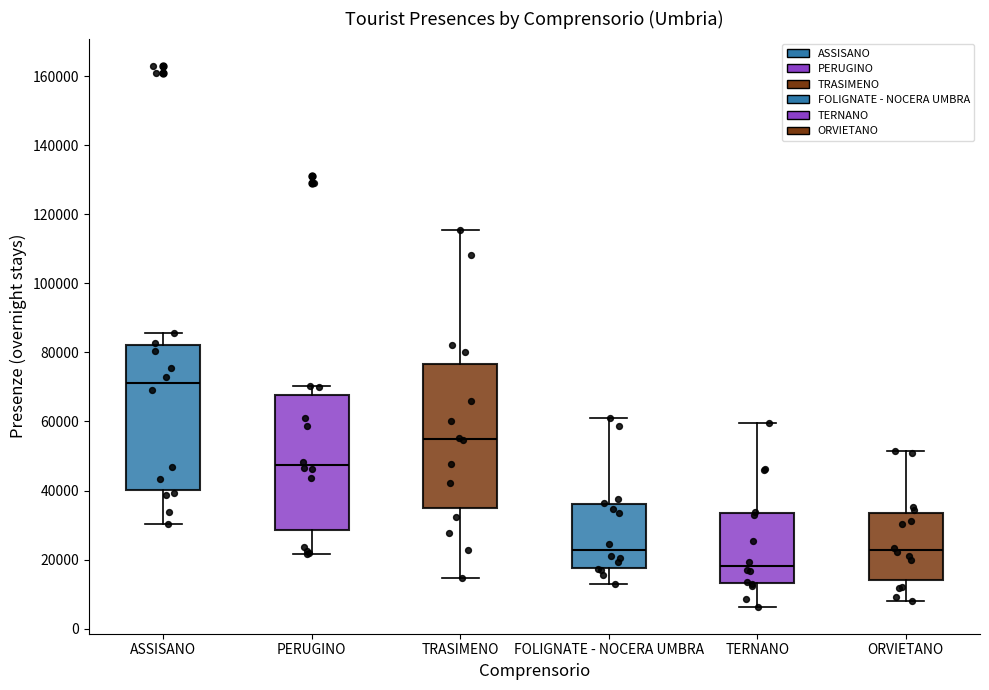

Which box has the lowest median line?

TERNANO